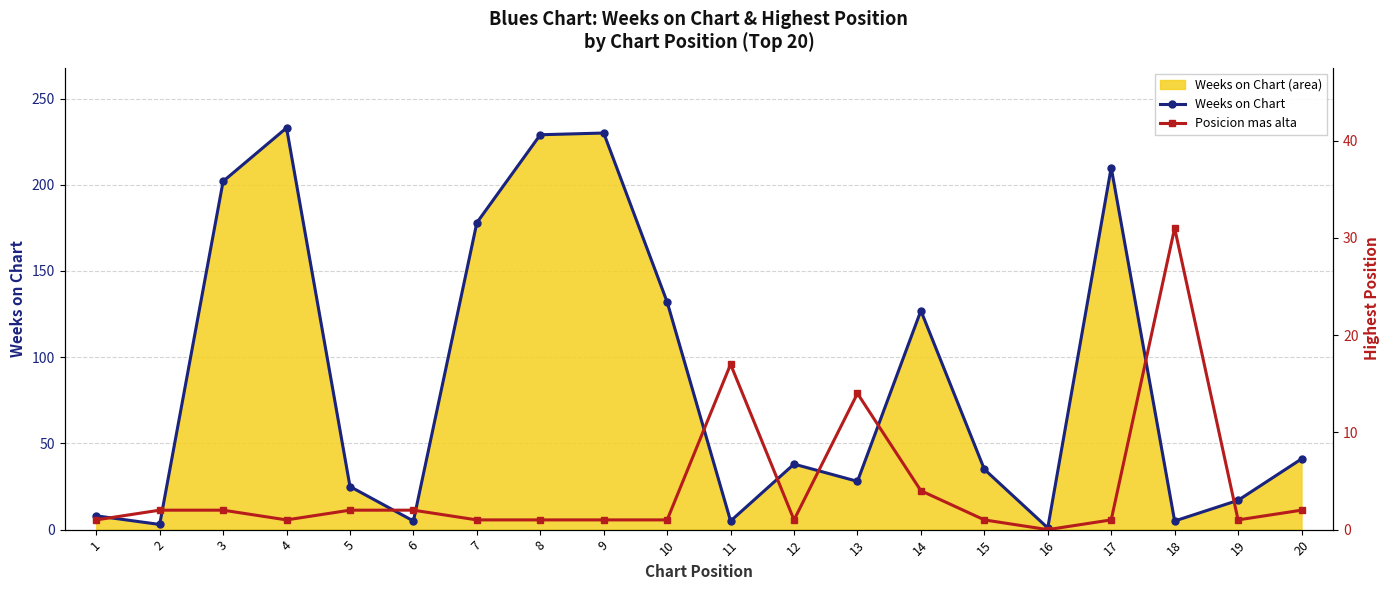

Which series has the largest total across all categories?

Weeks on Chart